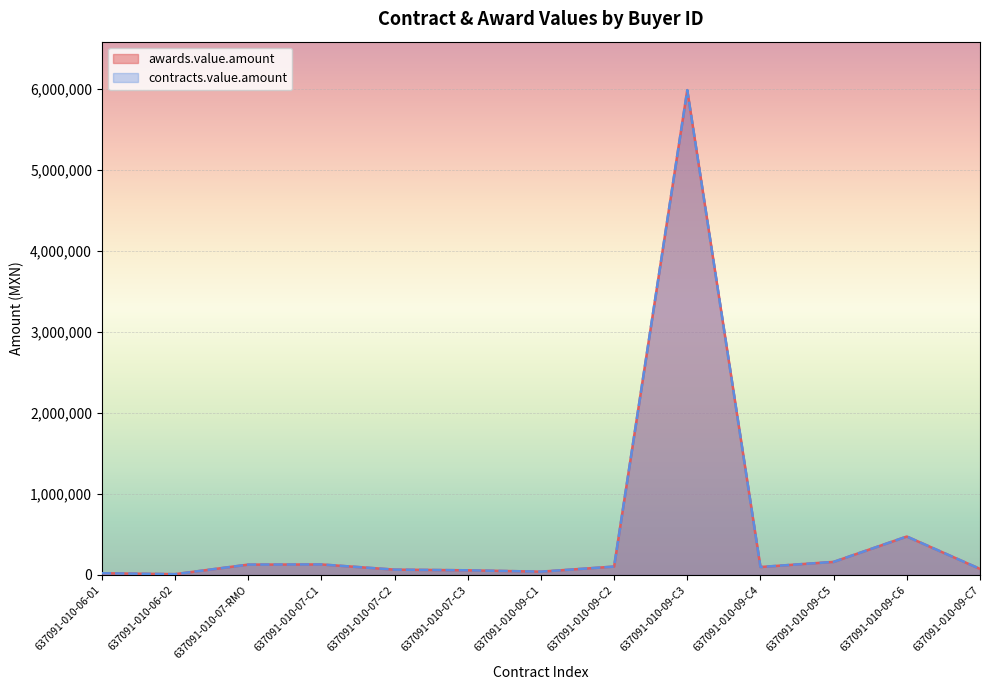

Between 637091-010-06-01 and 637091-010-09-C2, which is larger?

637091-010-09-C2